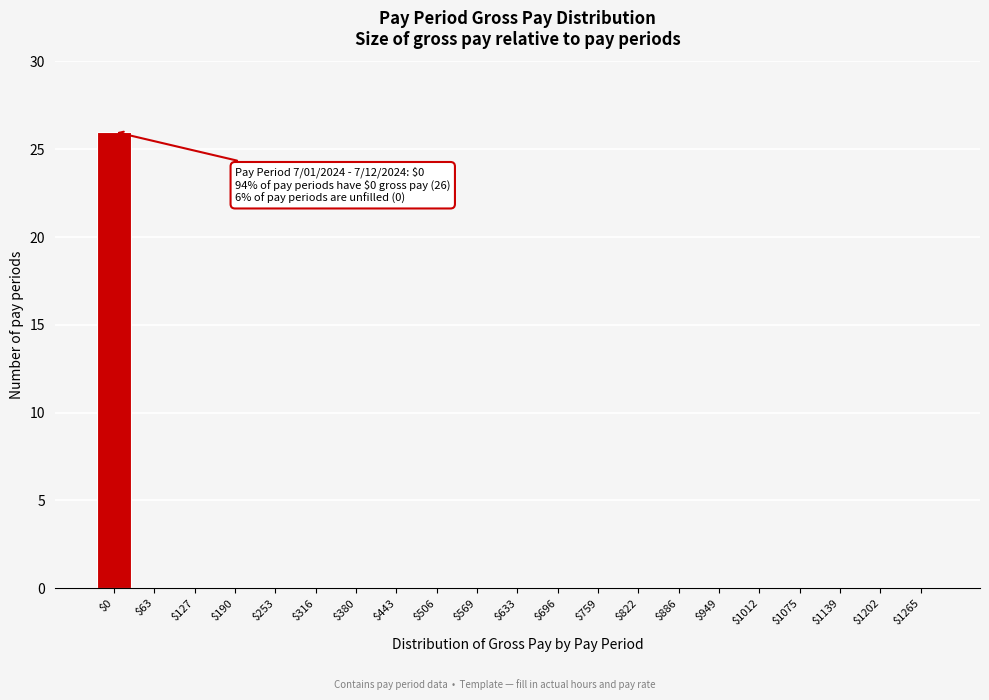

True or false: the data shows -10 at $506.

False